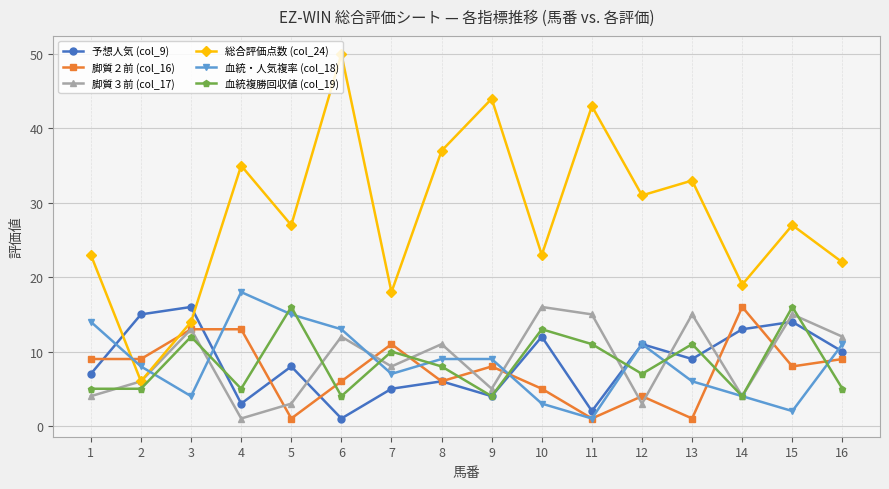

How many values in the 血統・人気複率 (col_18) series are below 9?

8